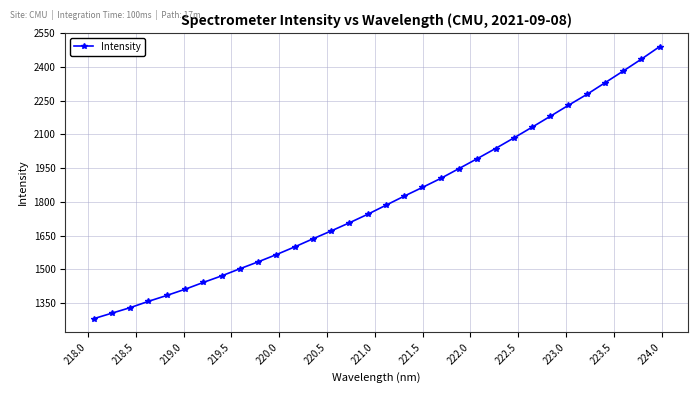

What is the smallest value displayed?

1280.0